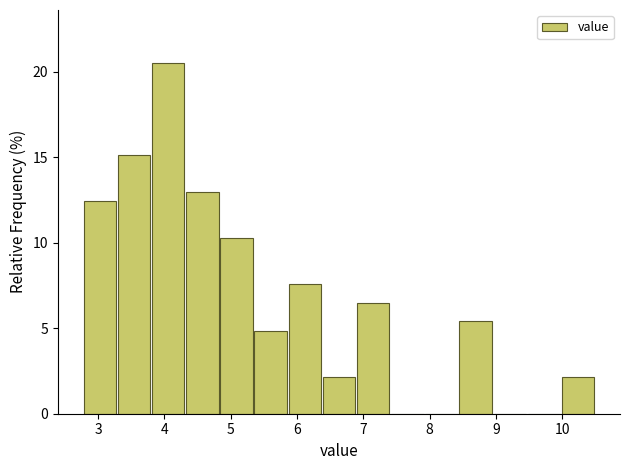

Which range on the x-axis has the tallest bar?

3.8 to 4.3